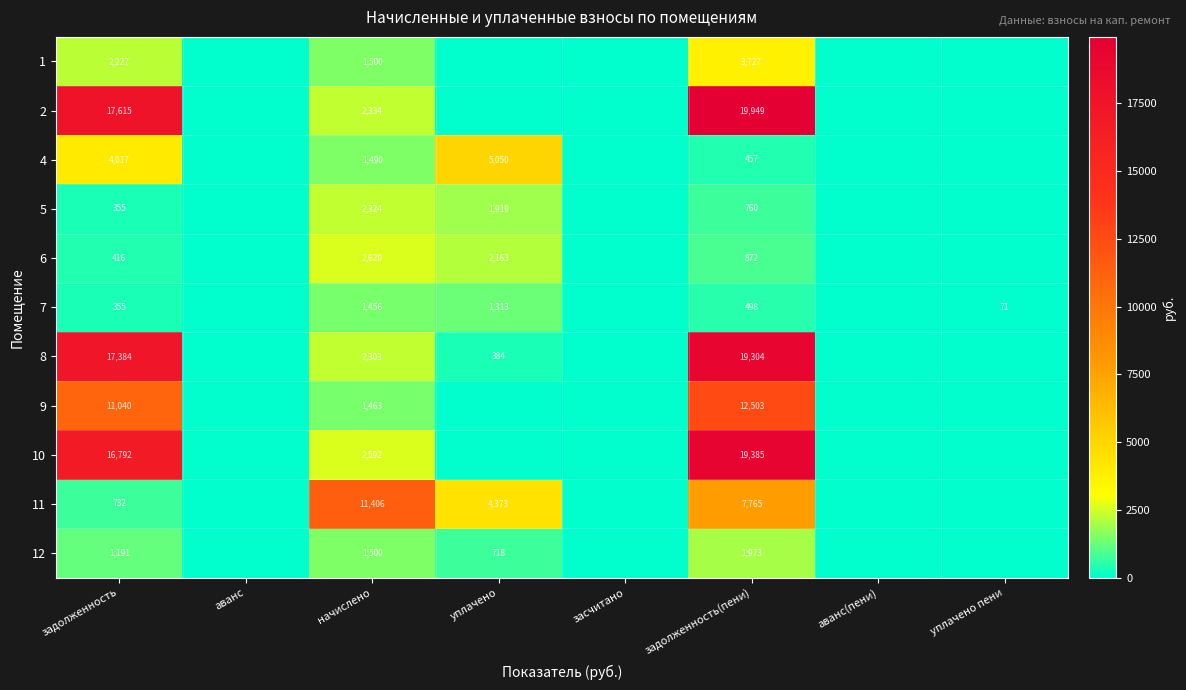

True or false: 6 has a value of 2163 at уплачено.

True